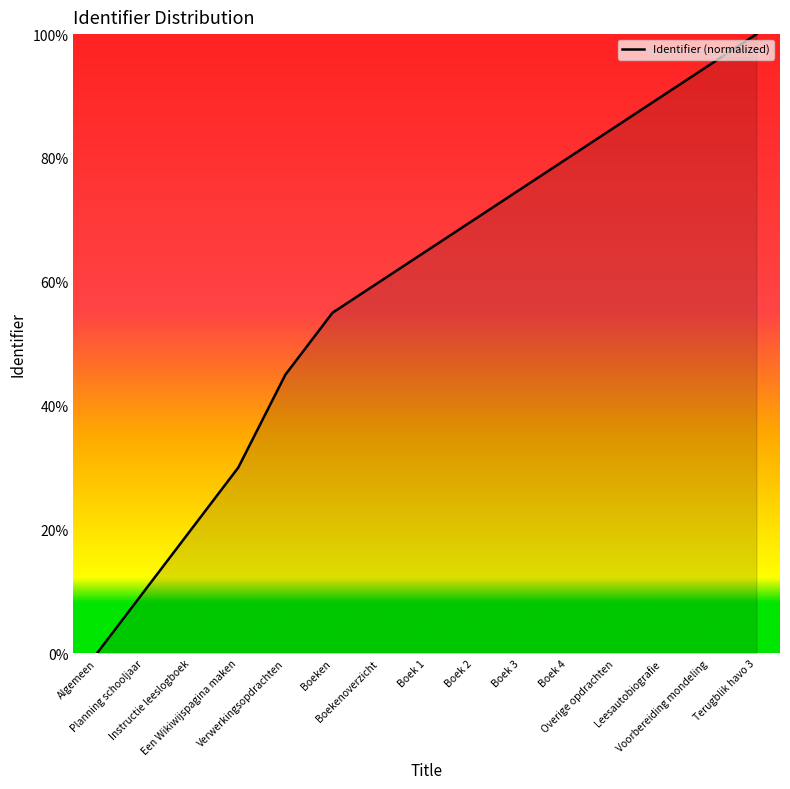

What is the approximate value at Verwerkingsopdrachten?

45.0